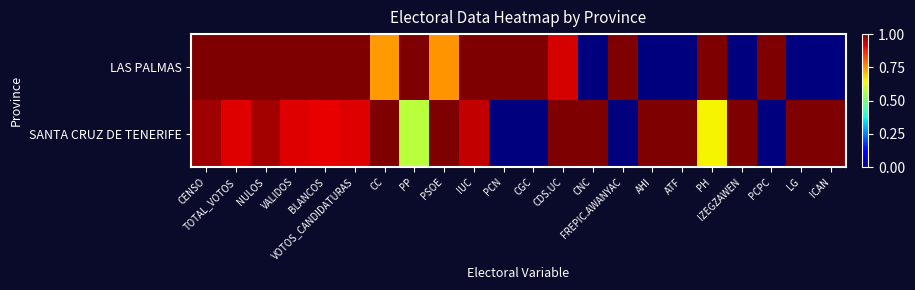

What is the spread (max minus min) of values at PP?

0.4